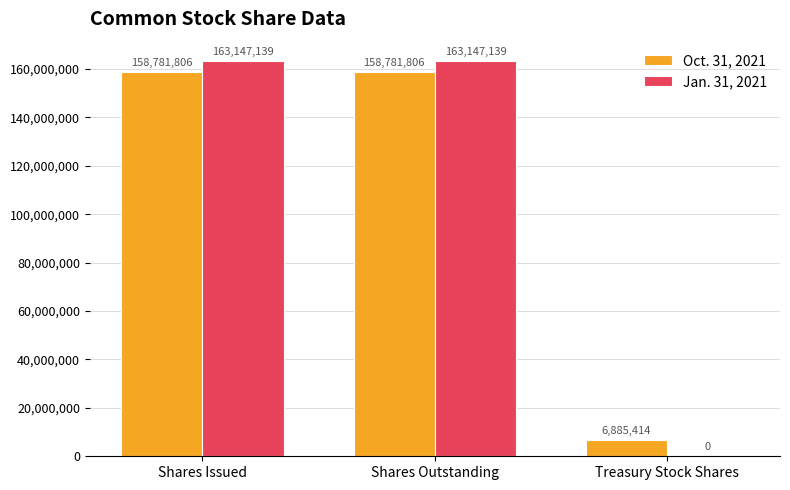

What is the highest value of the Jan. 31, 2021 series?

163147139